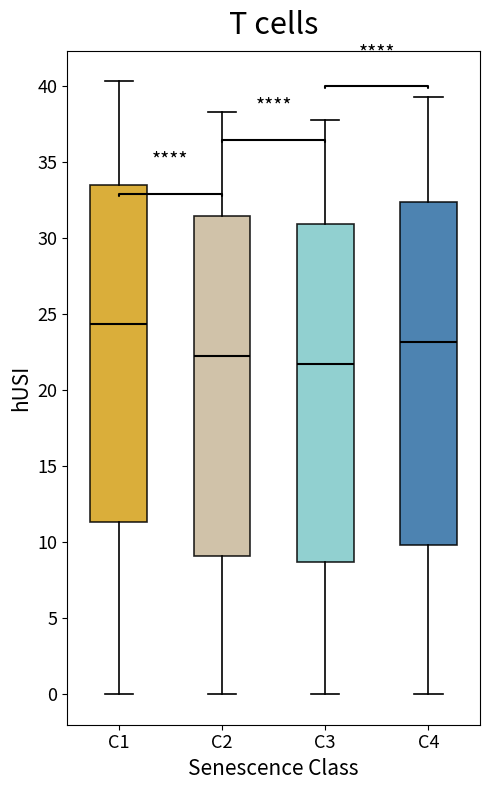

Where does the upper whisker of the box for C2 end on the y-axis? The values are not printed on the chart, so give them approximately, as read against the axis.

38.5